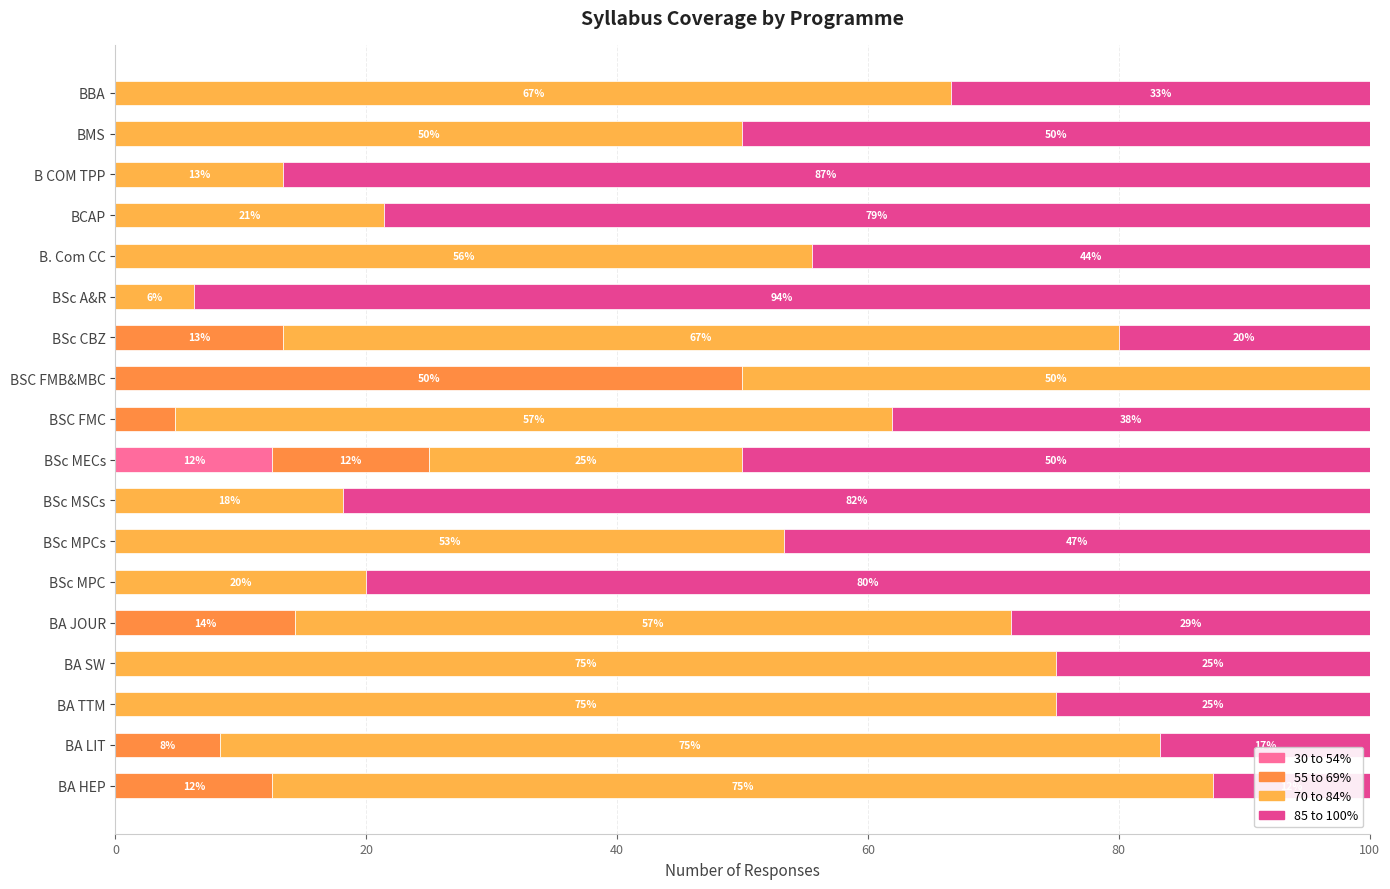

Reading right to left, transcribe all the data shown in this chart.

30 to 54%: 0.0	0.0	0.0	0.0	0.0	0.0	0.0	0.0	0.0	12.5	0.0	0.0	0.0	0.0	0.0	0.0	0.0	0.0
55 to 69%: 0.0	0.0	0.0	0.0	0.0	0.0	13.3	50.0	4.8	12.5	0.0	0.0	0.0	14.3	0.0	0.0	8.3	12.5
70 to 84%: 66.7	50.0	13.3	21.4	55.6	6.2	66.7	50.0	57.1	25.0	18.2	53.3	20.0	57.1	75.0	75.0	75.0	75.0
85 to 100%: 33.3	50.0	86.7	78.6	44.4	93.8	20.0	0.0	38.1	50.0	81.8	46.7	80.0	28.6	25.0	25.0	16.7	12.5